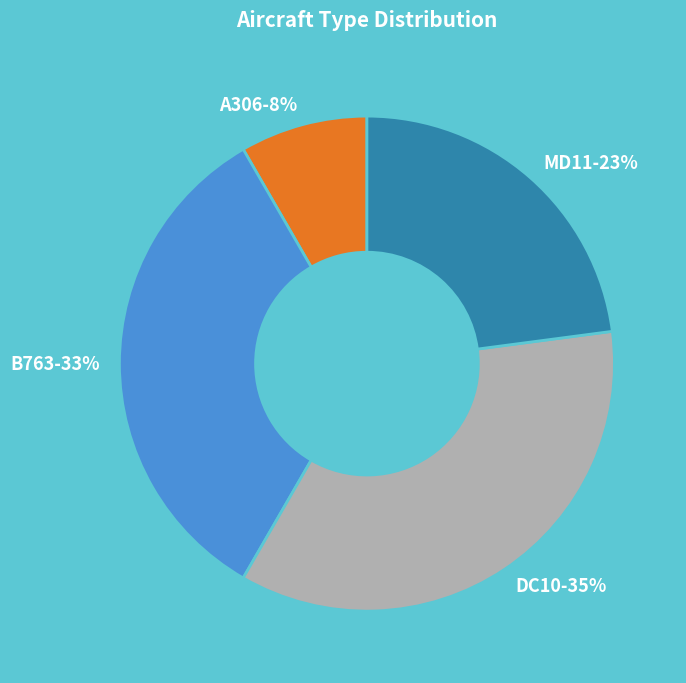

Does any single category account for the majority?

No